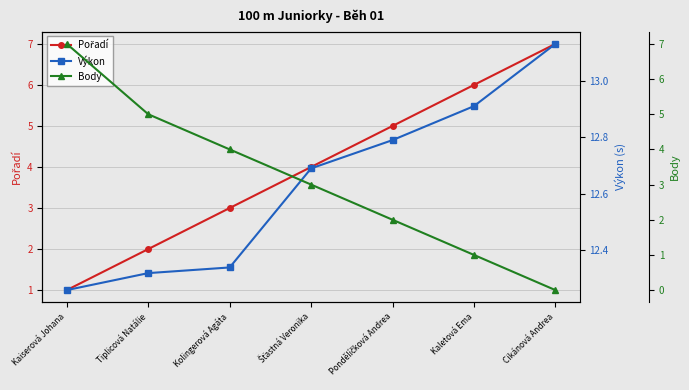

Reading left to right, transcribe all the data shown in this chart.

Pořadí: 1.0	2.0	3.0	4.0	5.0	6.0	7.0
Výkon: 12.3	12.3	12.3	12.7	12.8	12.9	13.1
Body: 7.0	5.0	4.0	3.0	2.0	1.0	0.0